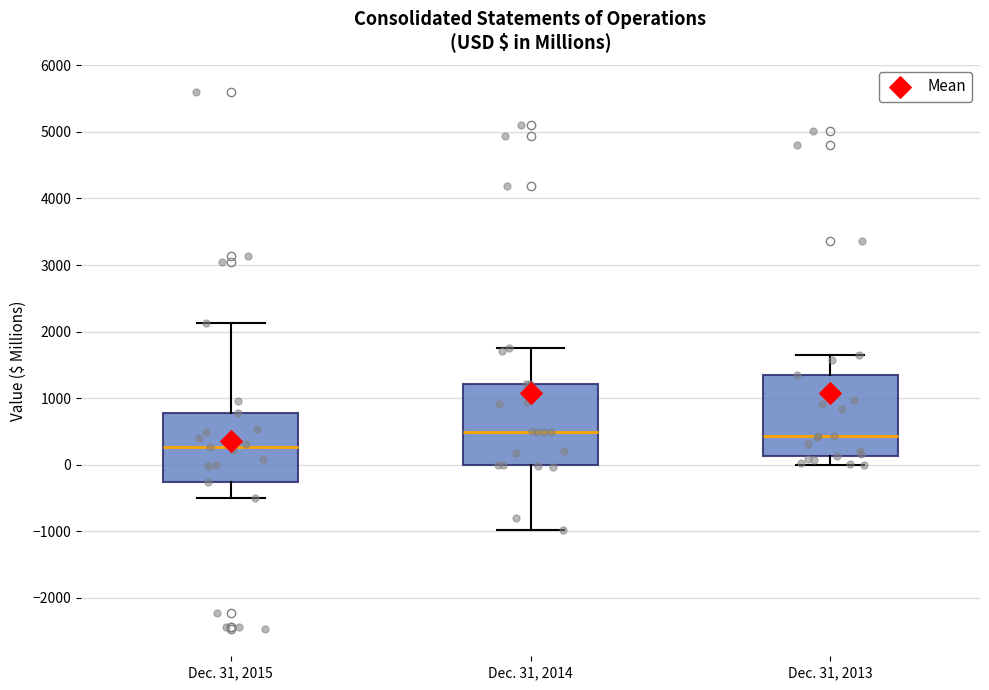

Reading left to right, read every box against the y-axis: the position of its median line, the range the box covers, and the ends of its whiskers. The values are not printed on the chart, so give them approximately, as read against the axis.

Dec. 31, 2015: median 300, box -300 to 800, whiskers -500 to 2100
Dec. 31, 2014: median 500, box 0 to 1200, whiskers -1000 to 1800
Dec. 31, 2013: median 400, box 100 to 1300, whiskers 0 to 1700